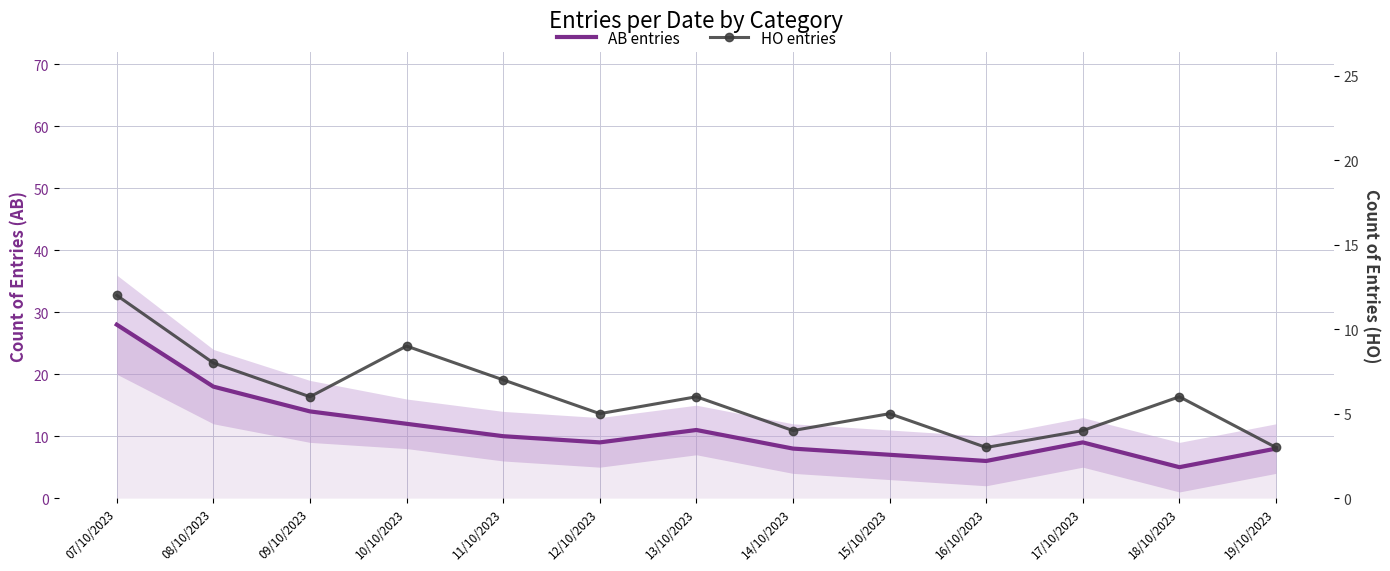

Rank the series by their average value, from lowest to highest.

HO entries, AB entries